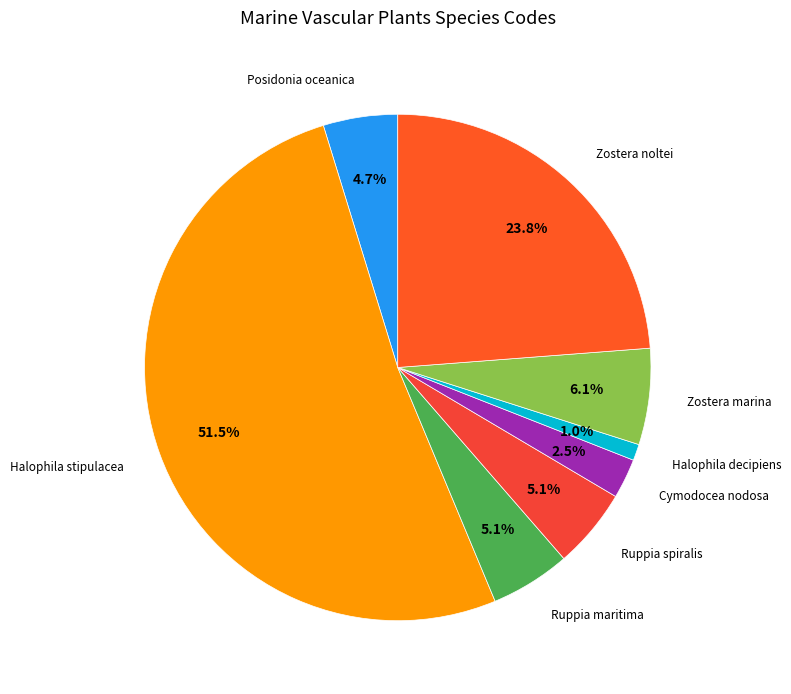

Is Halophila stipulacea the majority of the pie?

Yes